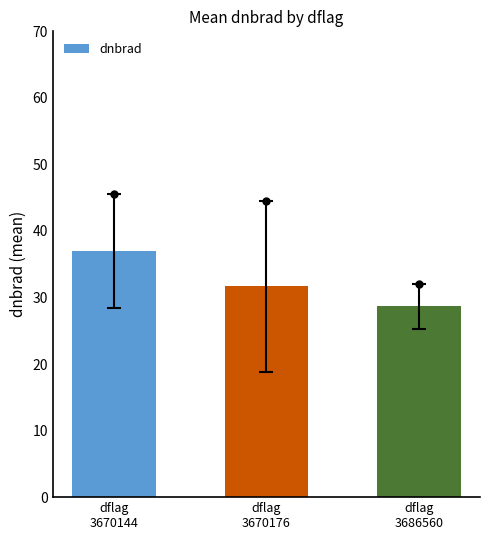

Are the bars grouped side by side (vs. stacked)?

No